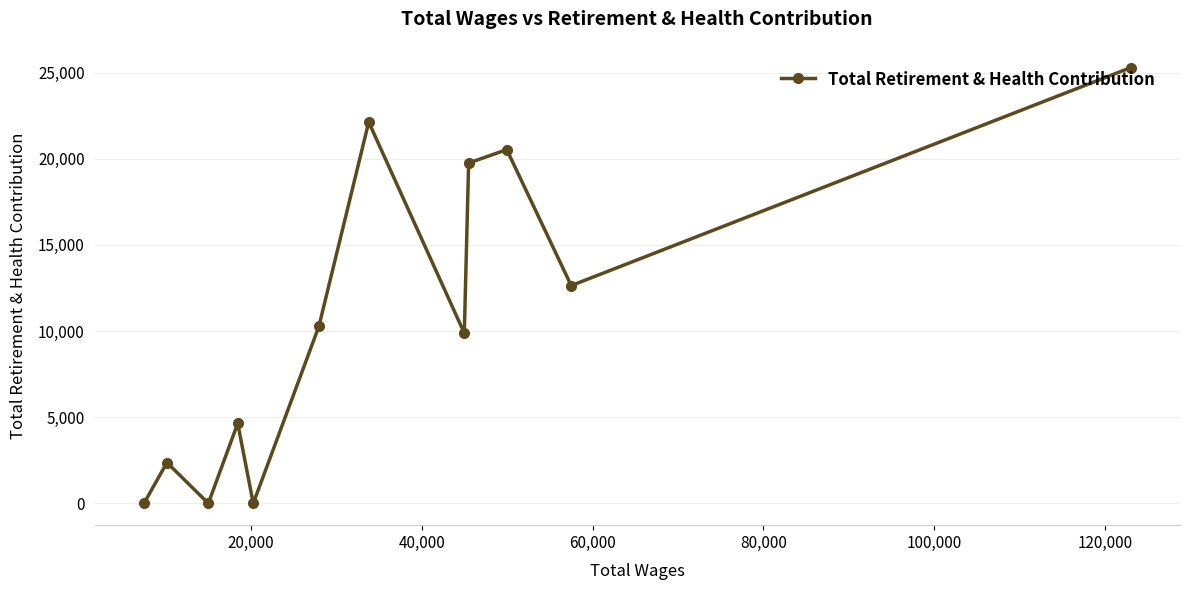

What is the difference between the maximum and second lowest values?

25287